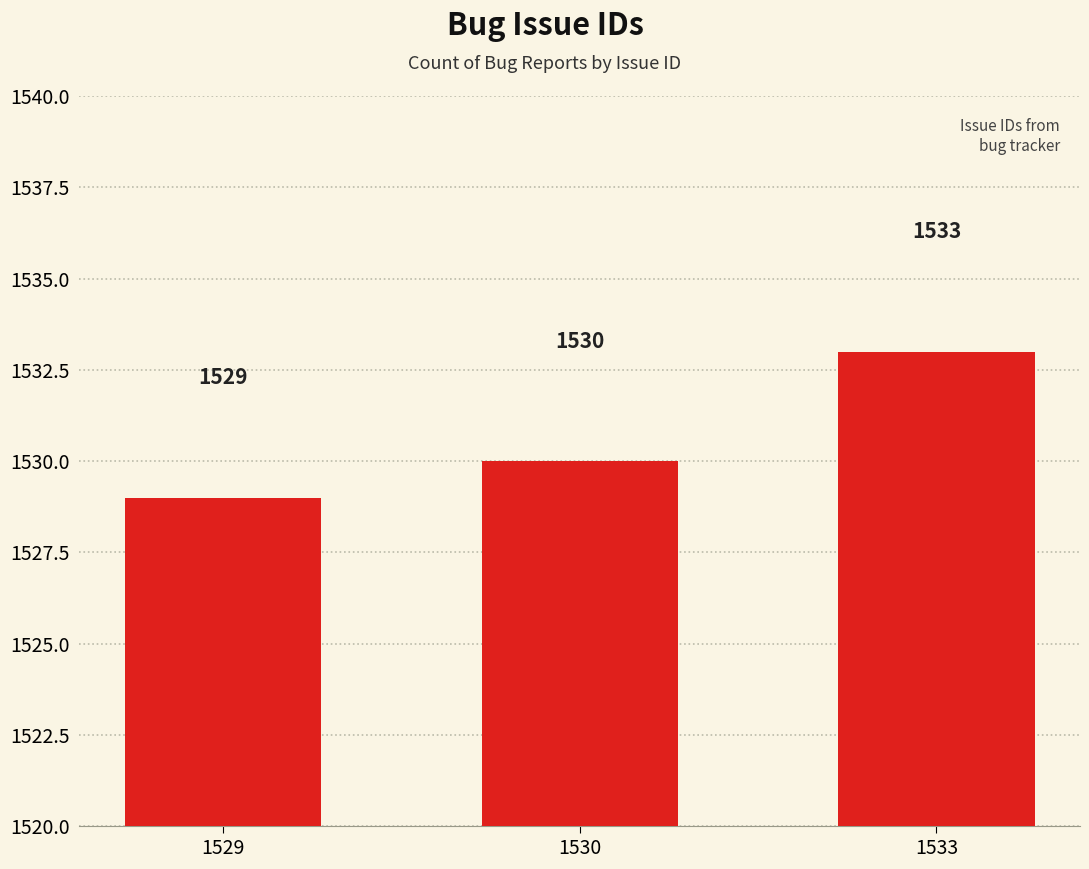

Reading left to right, list all the values displayed in this chart.

1529	1530	1533